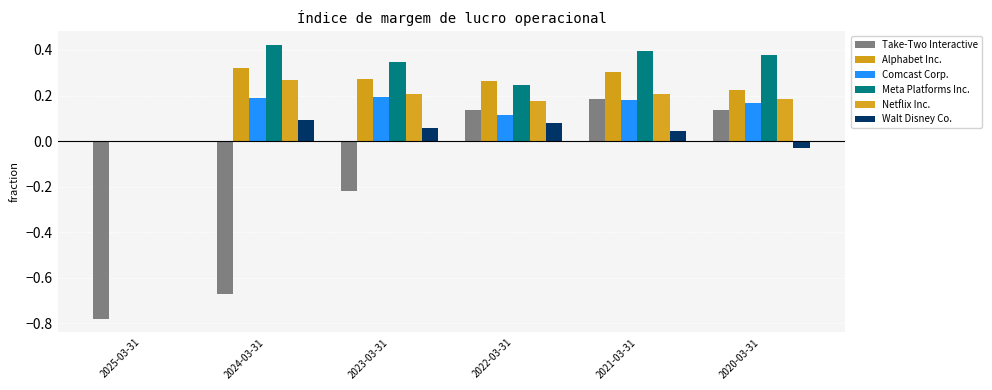

Which category has the highest value in the Take-Two Interactive series?

2021-03-31